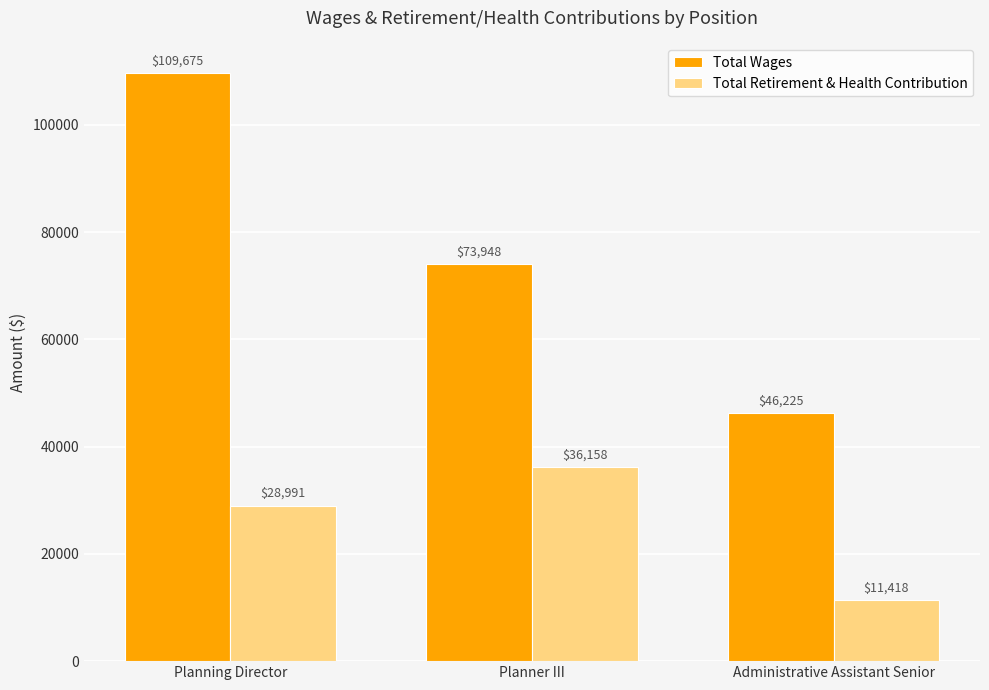

What position from the right is Planning Director?

3